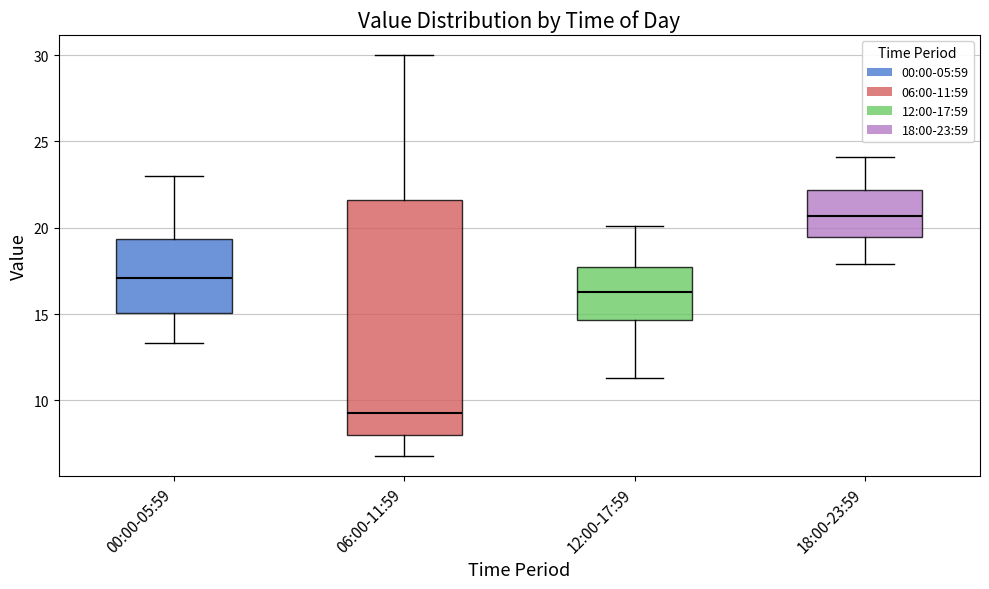

Reading left to right, read every box against the y-axis: the position of its median line, the range the box covers, and the ends of its whiskers. The values are not printed on the chart, so give them approximately, as read against the axis.

00:00-05:59: median 17.0, box 15.0 to 19.5, whiskers 13.5 to 23.0
06:00-11:59: median 9.5, box 8.0 to 21.5, whiskers 7.0 to 30.0
12:00-17:59: median 16.5, box 14.5 to 18.0, whiskers 11.5 to 20.0
18:00-23:59: median 20.5, box 19.5 to 22.0, whiskers 18.0 to 24.0